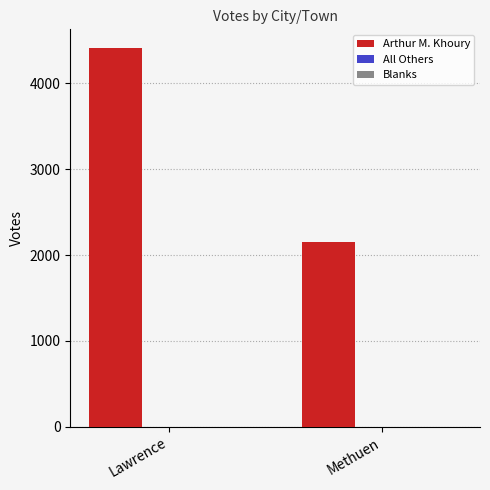

Which has a higher value, Lawrence or Methuen?

Lawrence